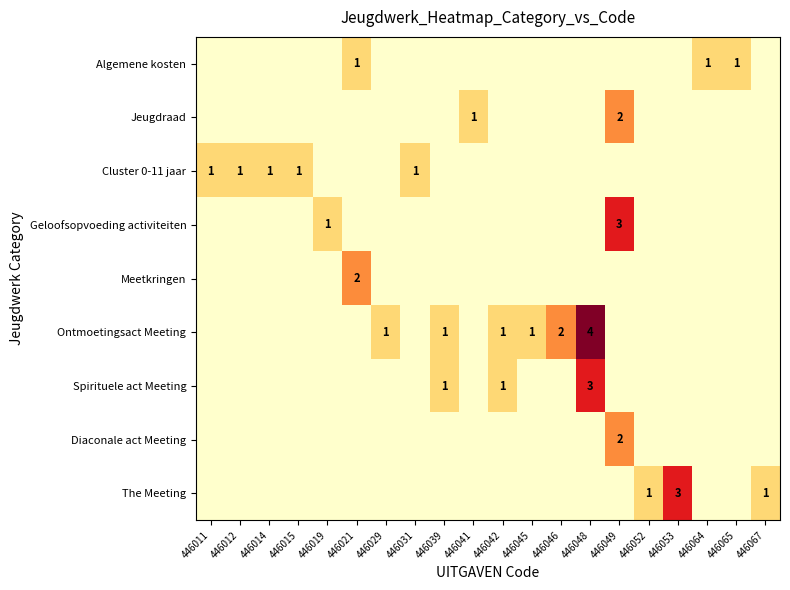

True or false: Cluster 0-11 jaar has a value of 2 at 446012.

False